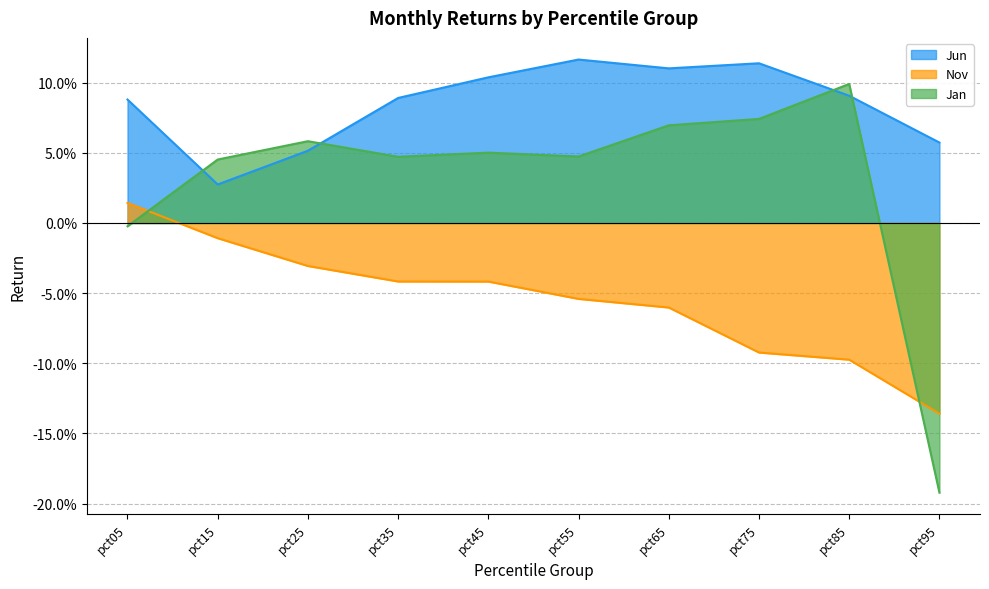

What is the value of the Nov point at the 9th from the left?

-0.1